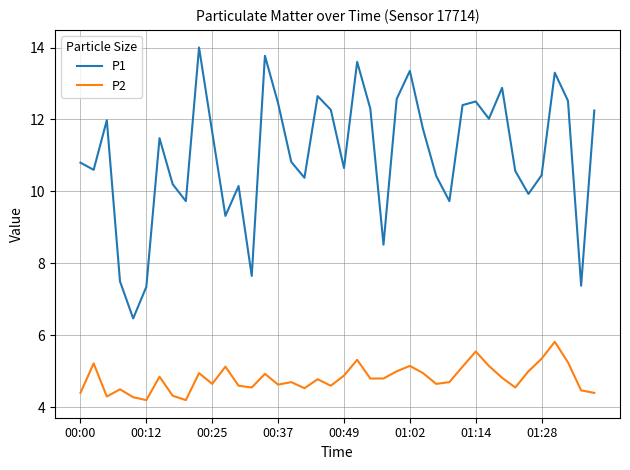

What is the minimum value for P1?

6.5